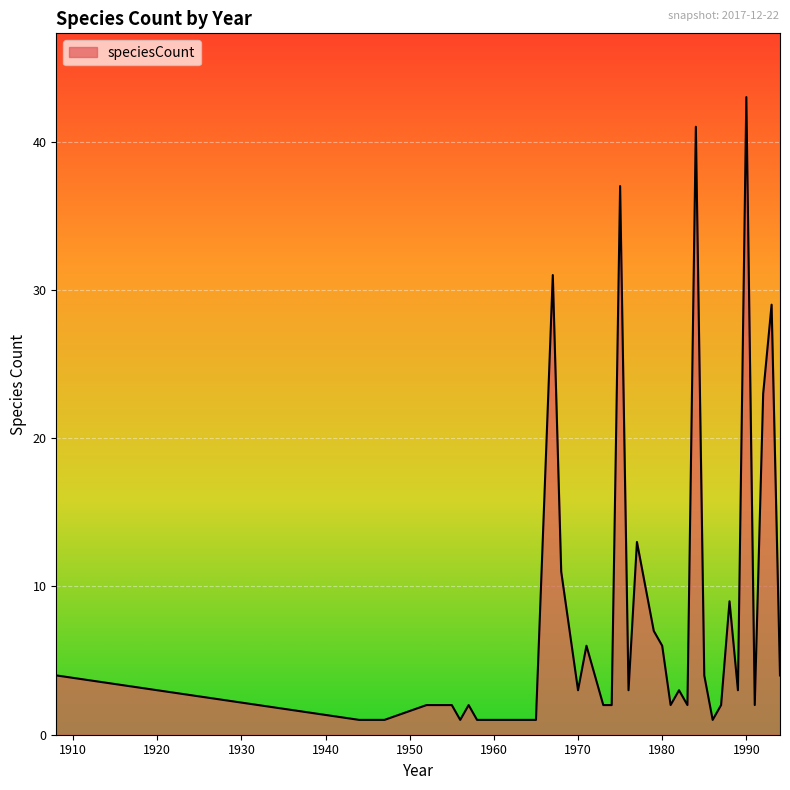

How many lines are shown in the chart?

1